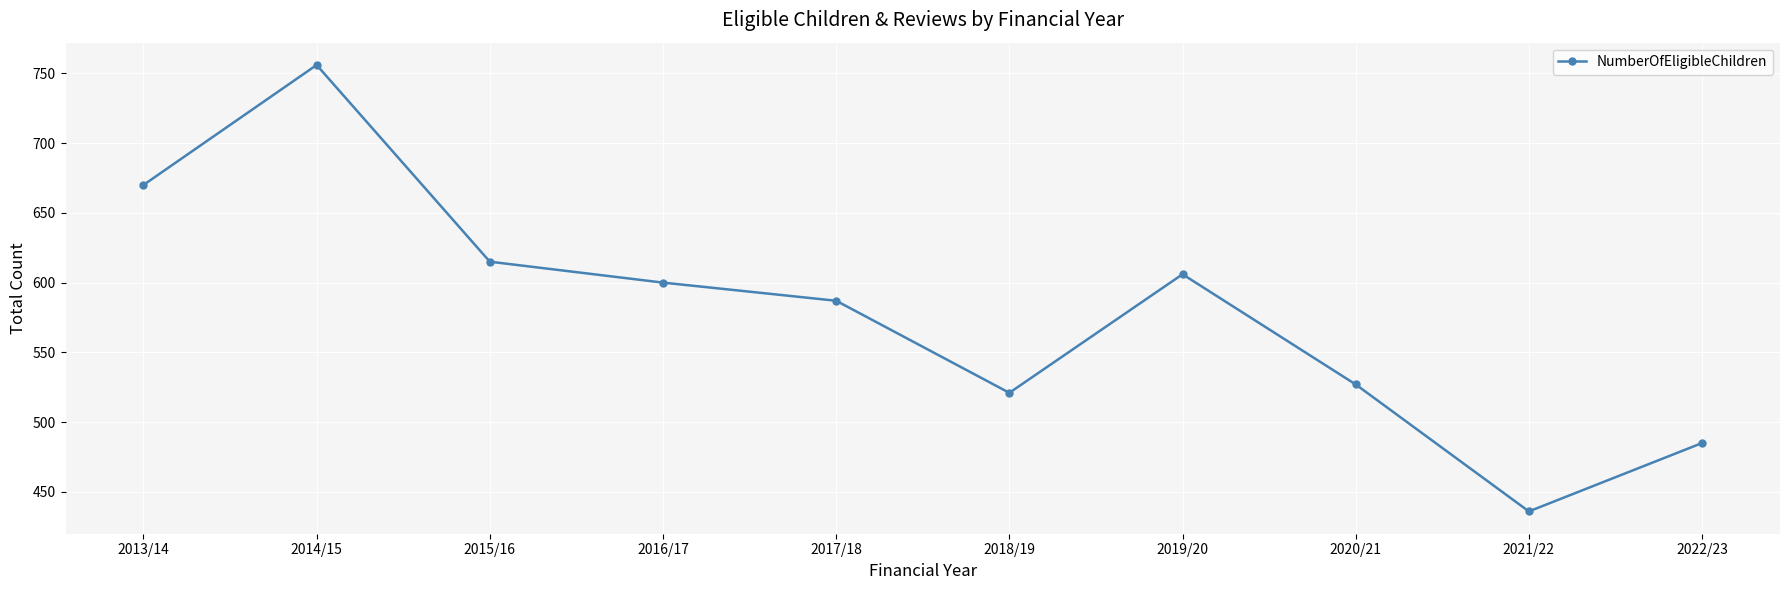

What is the smallest value displayed?

436